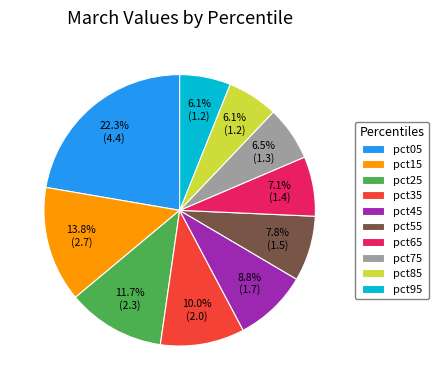

To the nearest percent, what portion does pct85 represent?

6%